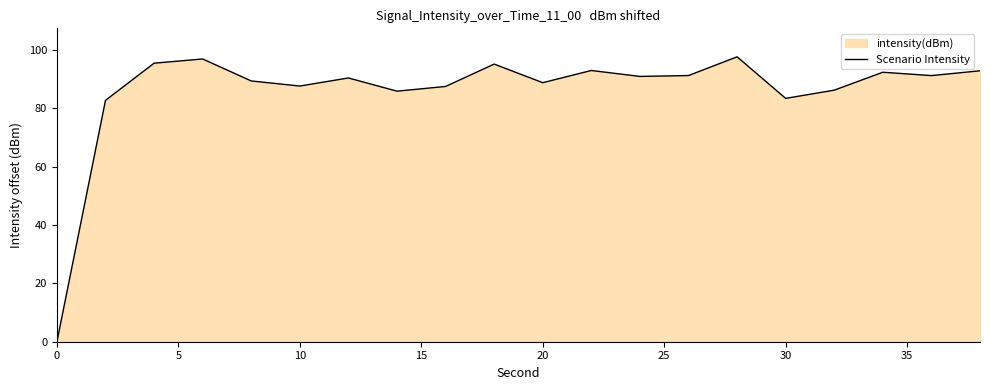

Reading right to left, what are all the values shown in this chart?

92.8	91.2	92.3	86.2	83.4	97.6	91.2	90.9	92.9	88.8	95.1	87.5	85.8	90.4	87.6	89.3	96.9	95.4	82.7	0.0